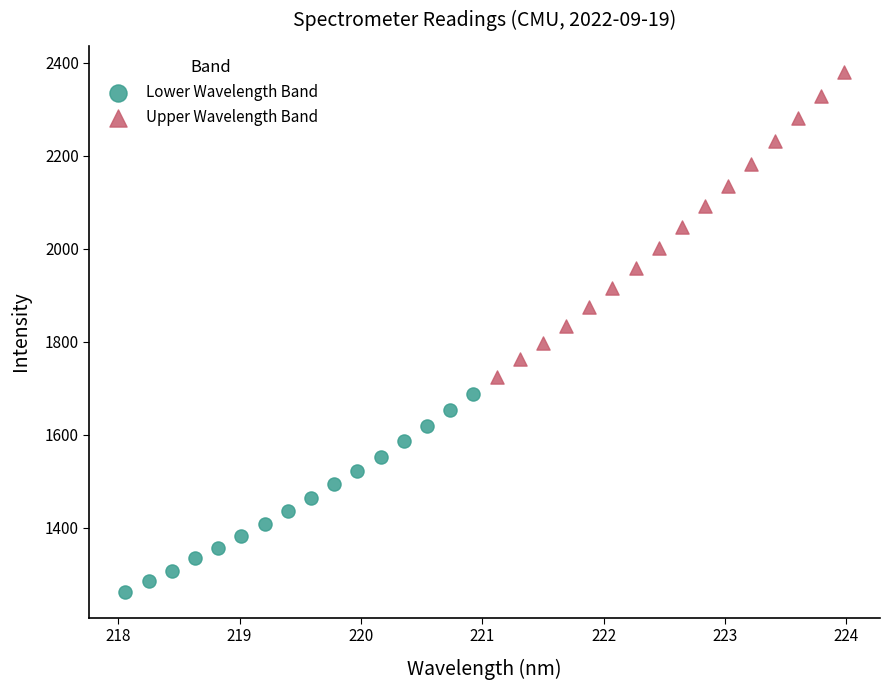

Which series reaches the minimum Y coordinate?

Lower Wavelength Band